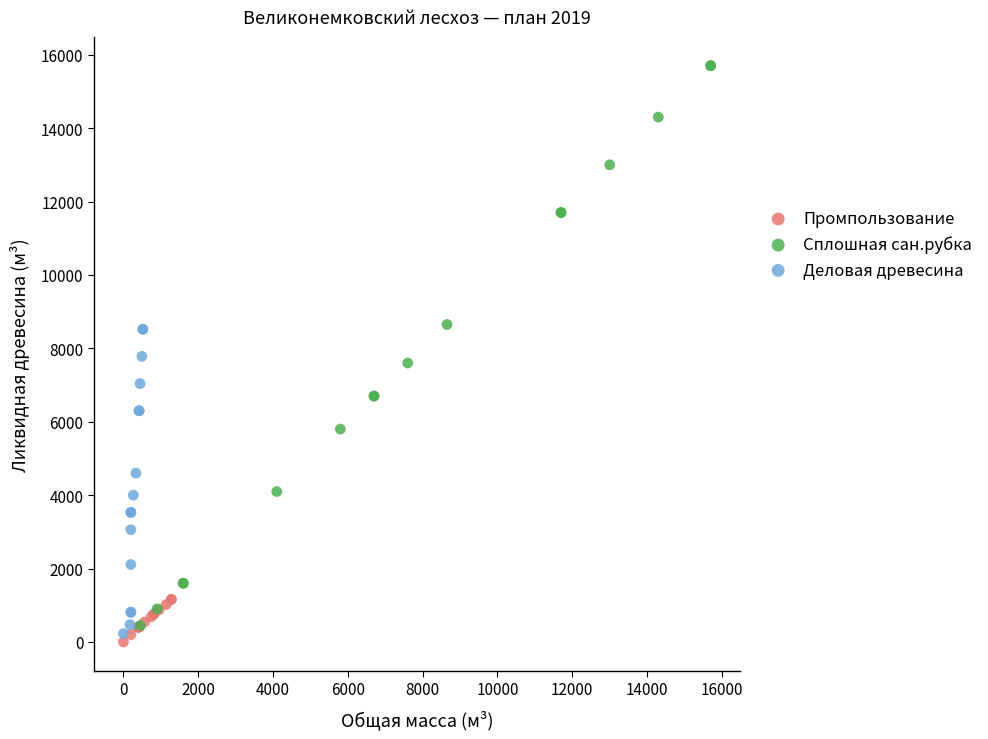

Which series reaches the maximum Y coordinate?

Сплошная сан.рубка